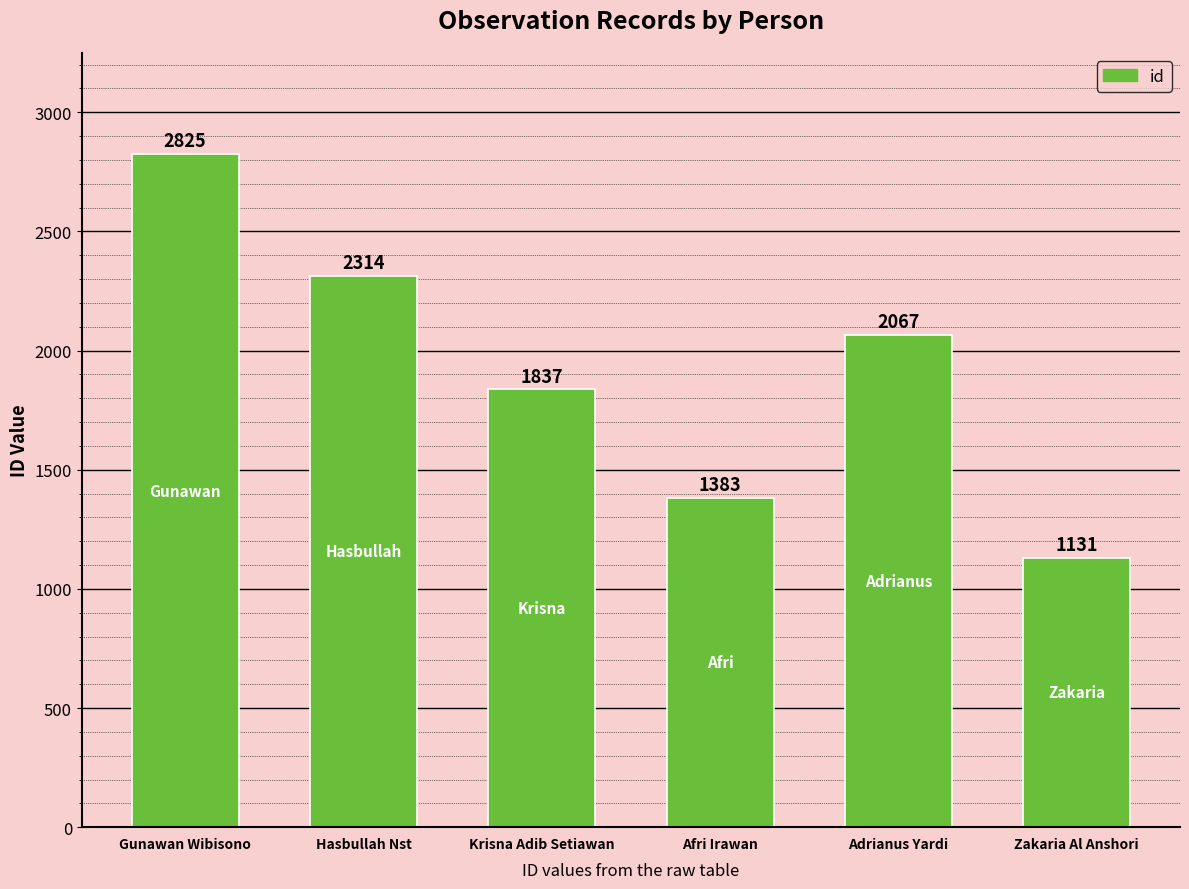

What is the maximum value shown in the chart?

2825